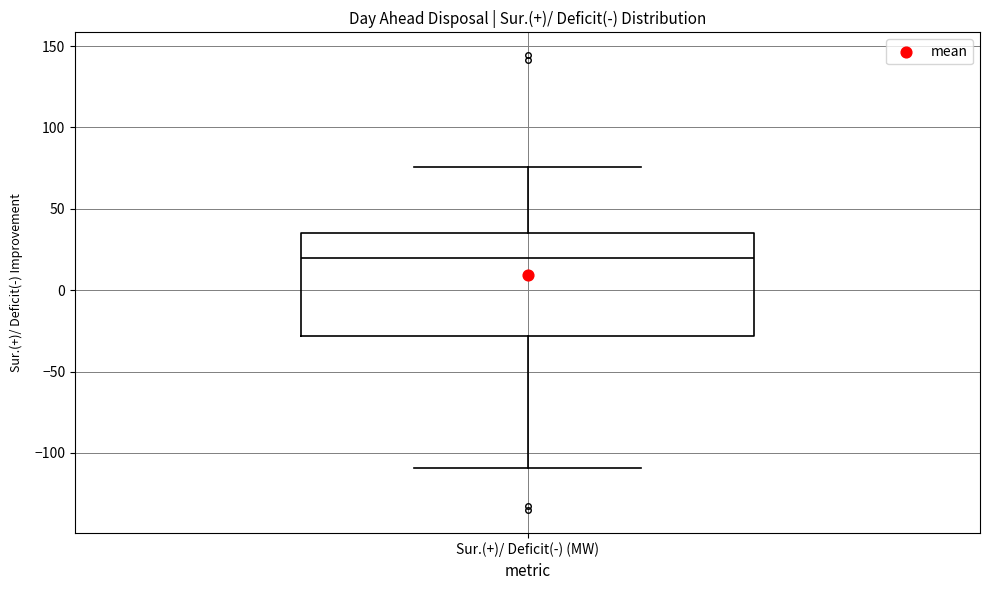

Where does the upper whisker of the box for Sur.(+)/ Deficit(-) (MW) end on the y-axis? The values are not printed on the chart, so give them approximately, as read against the axis.

75